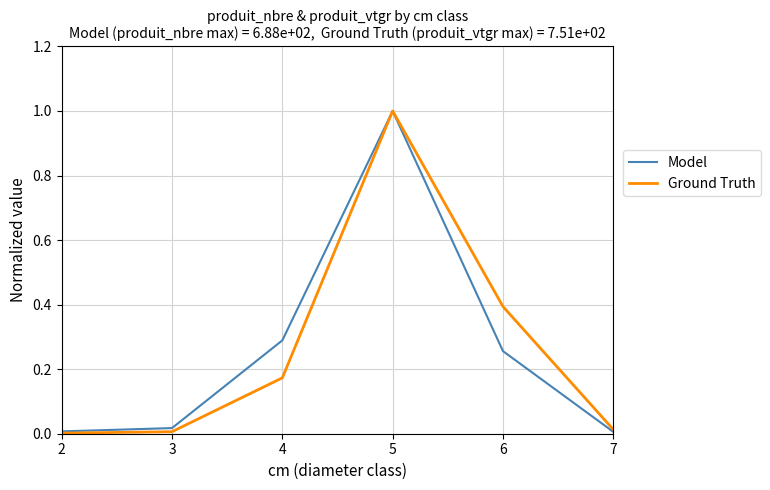

Between 4 and 6, which series saw the biggest shift?

Ground Truth